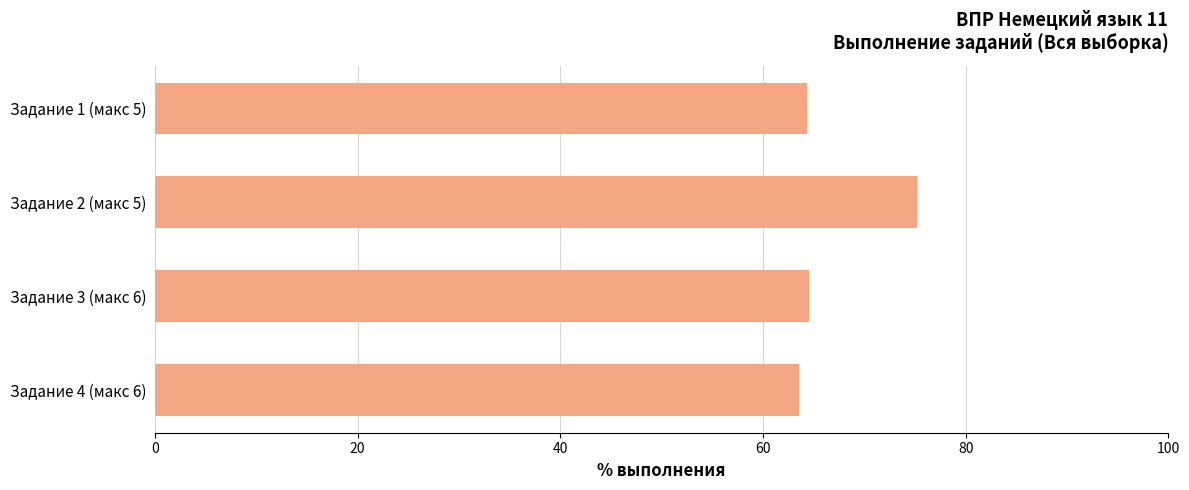

What is the maximum value shown in the chart?

75.2